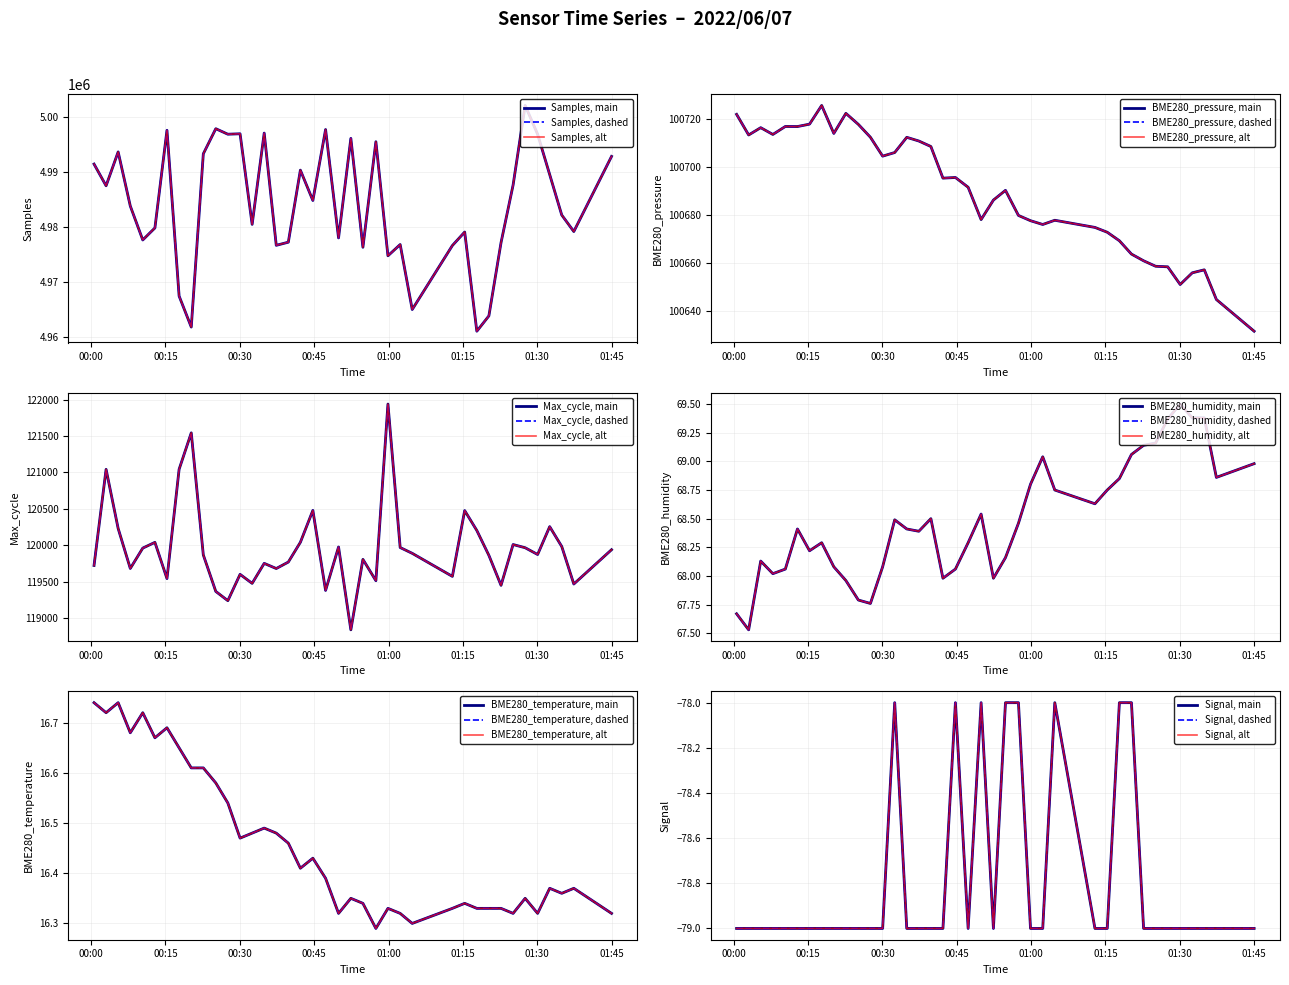

What is the label of the 30th point from the left?

2022/06/07 01:17:49